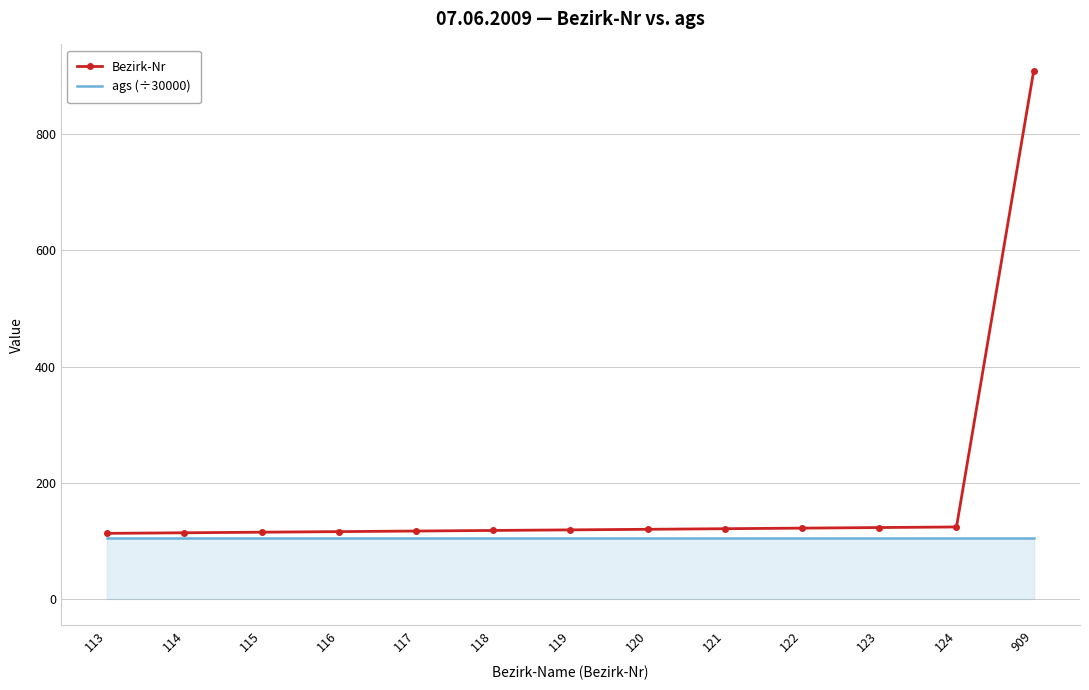

At which category is the sum across all series the highest?

909